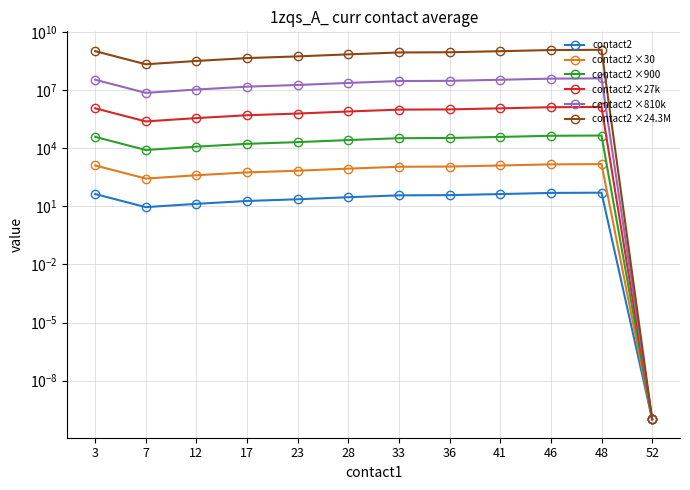

How many distinct data groups are displayed?

6